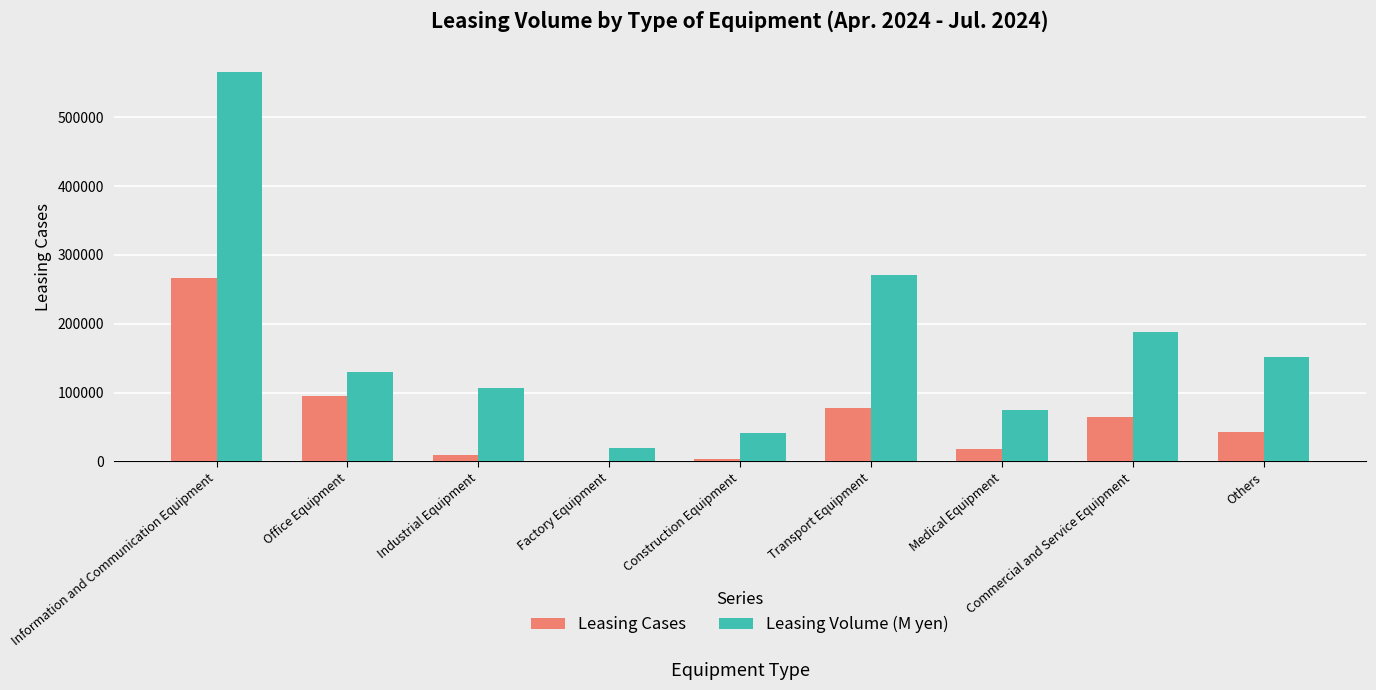

At which category is the sum across all series the highest?

Information and Communication Equipment